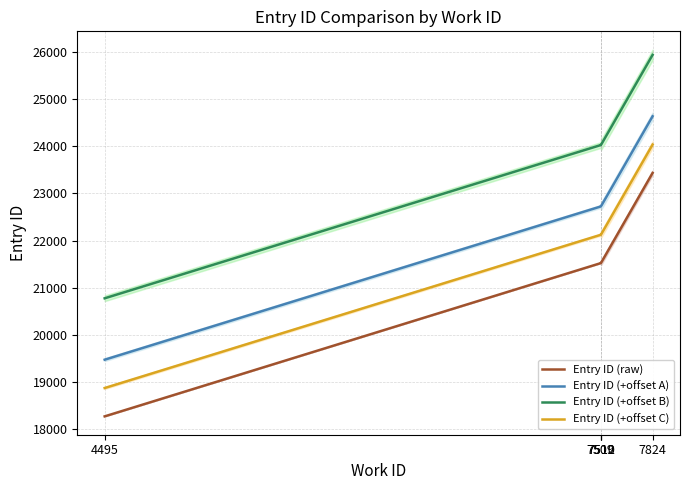

List the labels in order of Entry ID (+offset C) value, smallest first.

4495, 7509, 7510, 7512, 7824